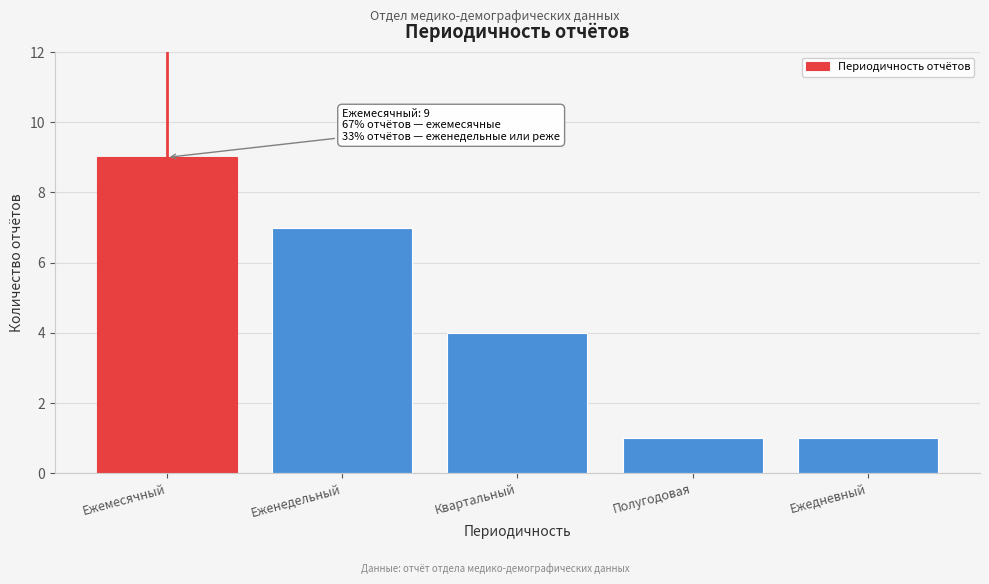

Reading left to right, list all the values displayed in this chart.

9	7	4	1	1